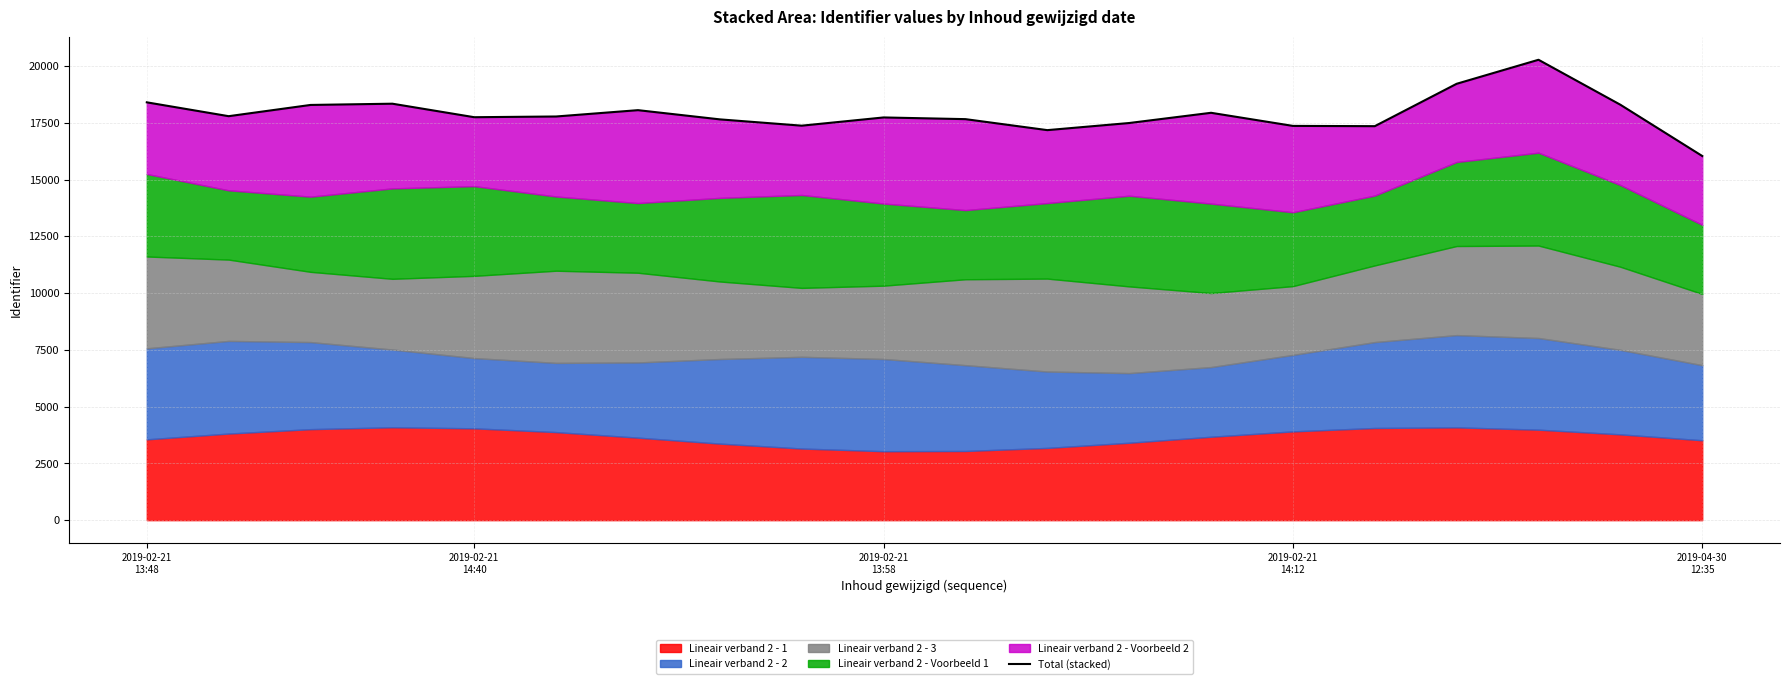

What is the minimum value shown in the chart?

16037.4